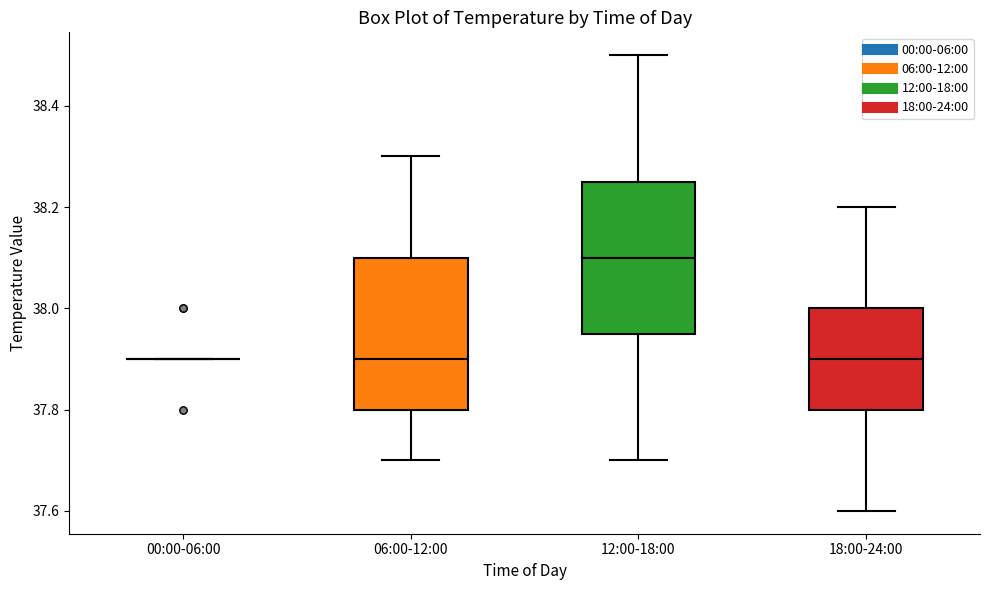

Reading left to right, transcribe this box plot: for each box, give where its median line is, the range the box spans, and where its two whiskers end, as read against the y-axis. The values are not printed on the chart, so give them approximately, as read against the axis.

00:00-06:00: box collapsed to a line at 37.90, whiskers 37.90 to 37.90
06:00-12:00: median 37.90, box 37.80 to 38.10, whiskers 37.70 to 38.30
12:00-18:00: median 38.10, box 37.96 to 38.26, whiskers 37.70 to 38.50
18:00-24:00: median 37.90, box 37.80 to 38.00, whiskers 37.60 to 38.20